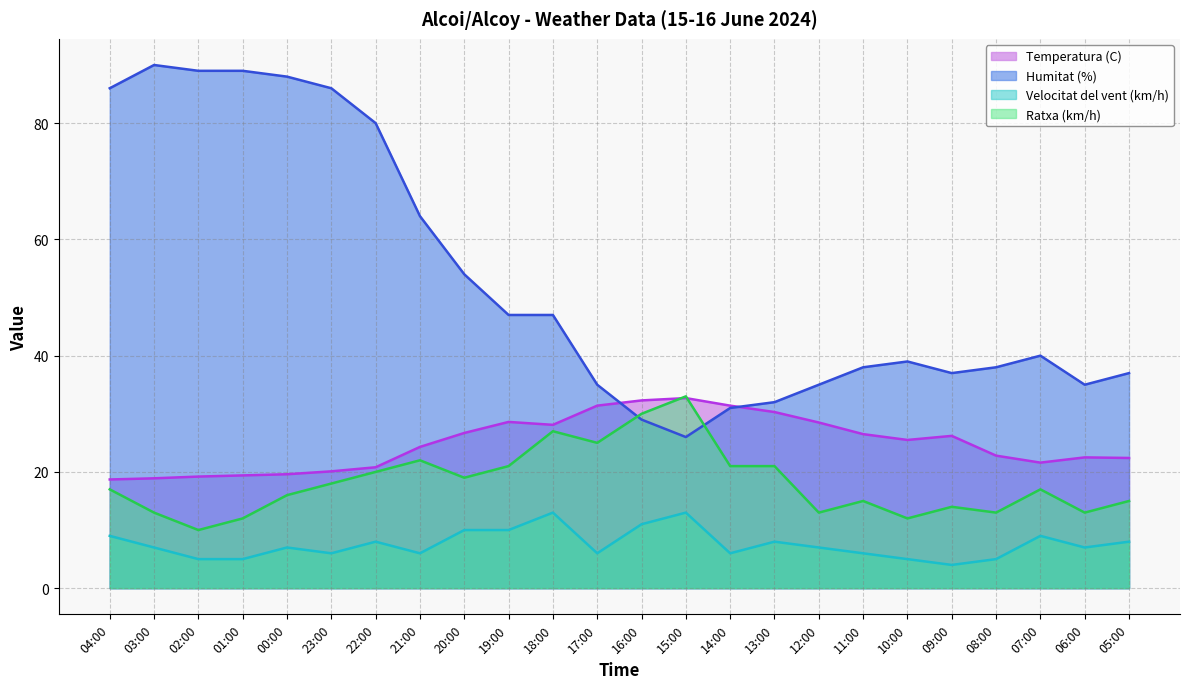

Is it true that Velocitat del vent (km/h) equals 2.4 at 14:00?

False